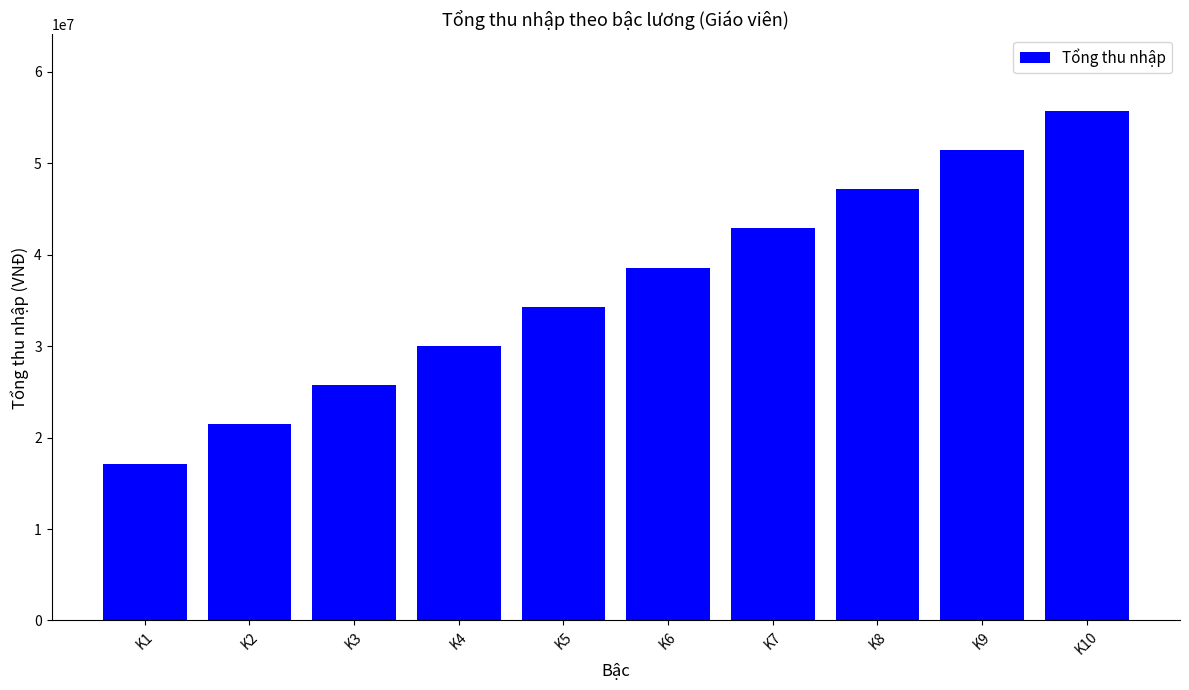

What is the minimum value shown in the chart?

17142857